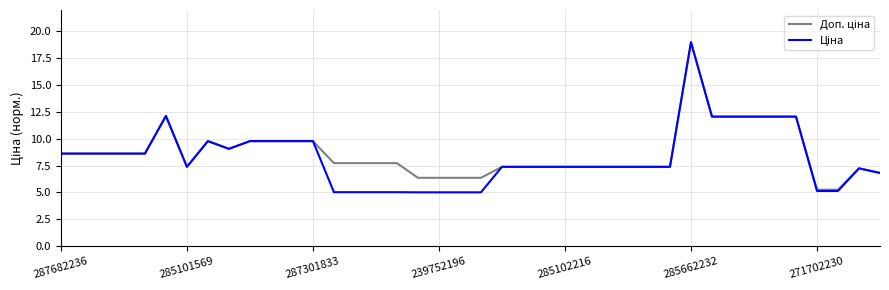

What is the maximum value shown in the chart?

19.0